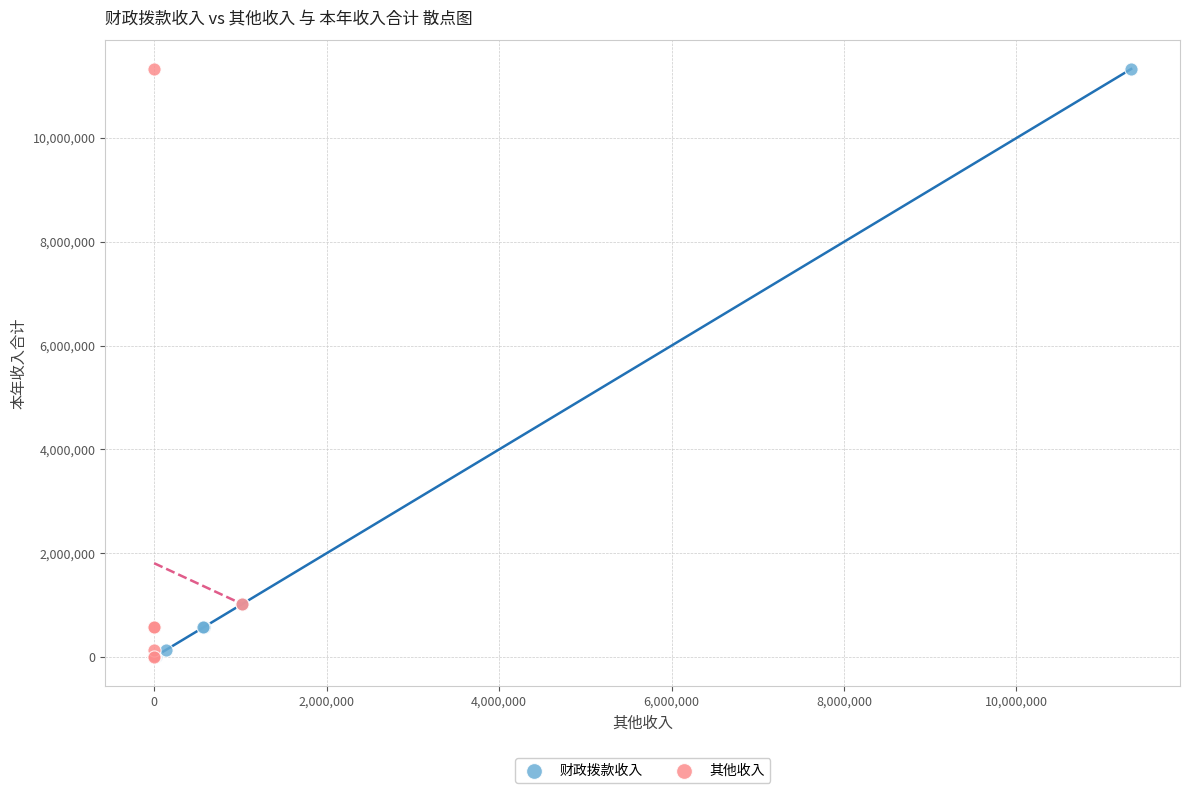

What are all the series names shown in the legend?

财政拨款收入, 其他收入